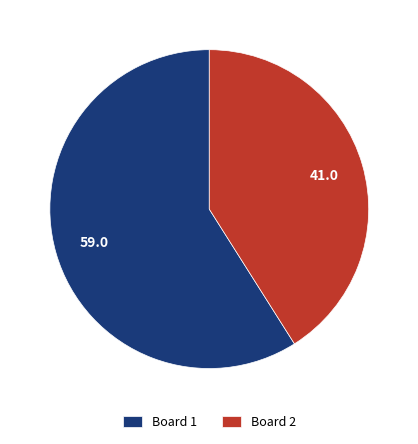

Is Board 1 the majority of the pie?

Yes